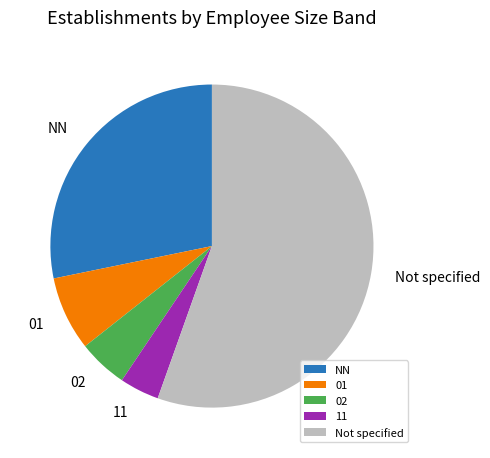

Count the number of slices in the pie.

5